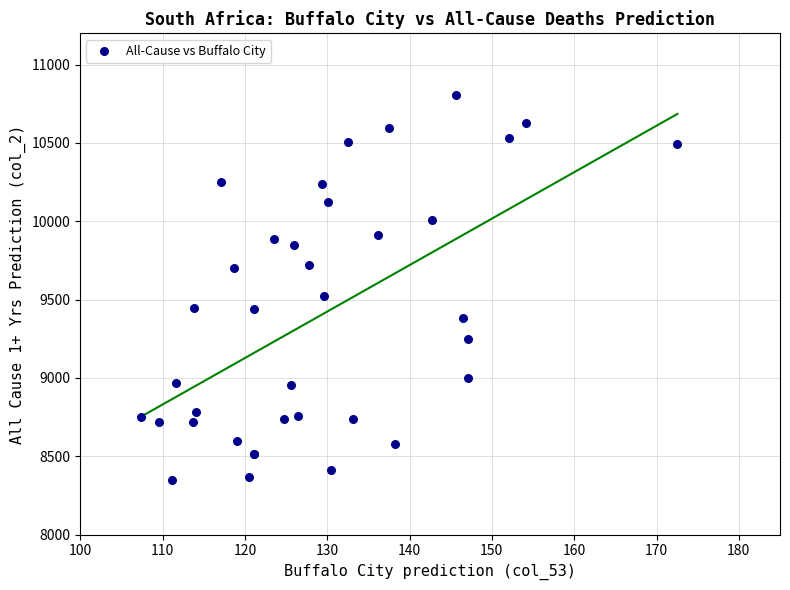

What Y value in the scatter plot is closest to 9575?

9520.9